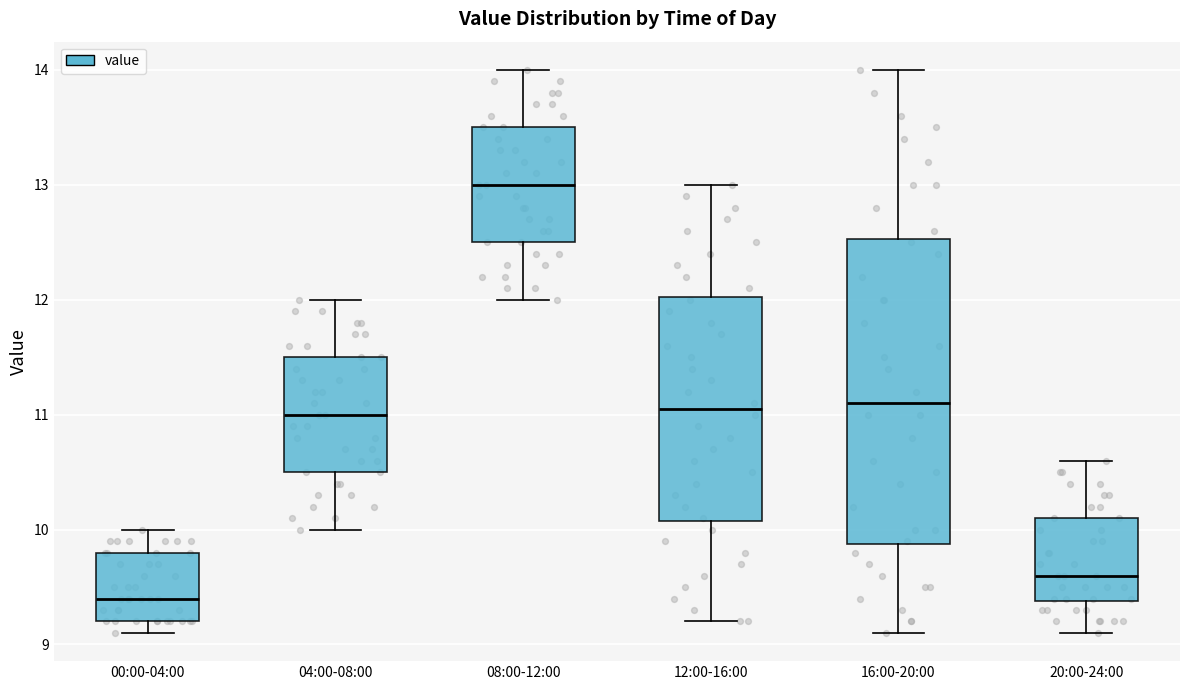

Where does the lower whisker of the box for 16:00-20:00 end on the y-axis? The values are not printed on the chart, so give them approximately, as read against the axis.

9.1